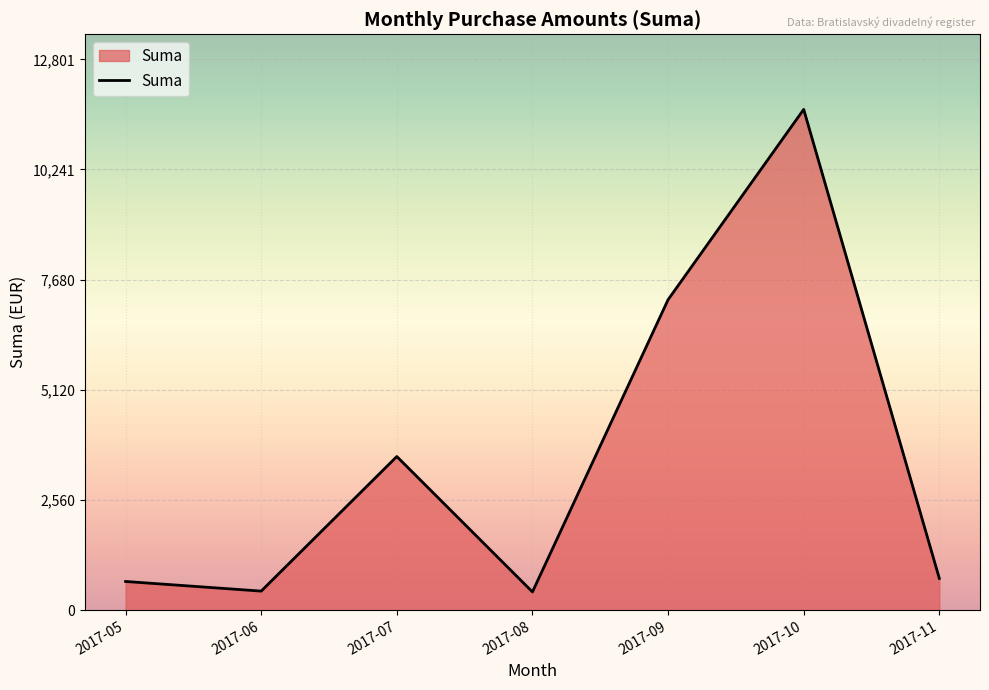

What is the difference between the maximum and minimum values?

11215.9